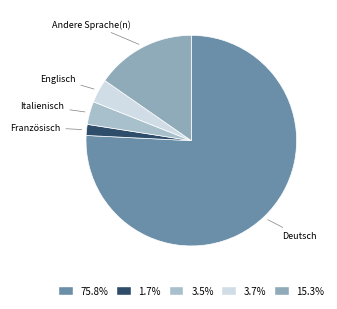

Which slice is the largest?

Deutsch